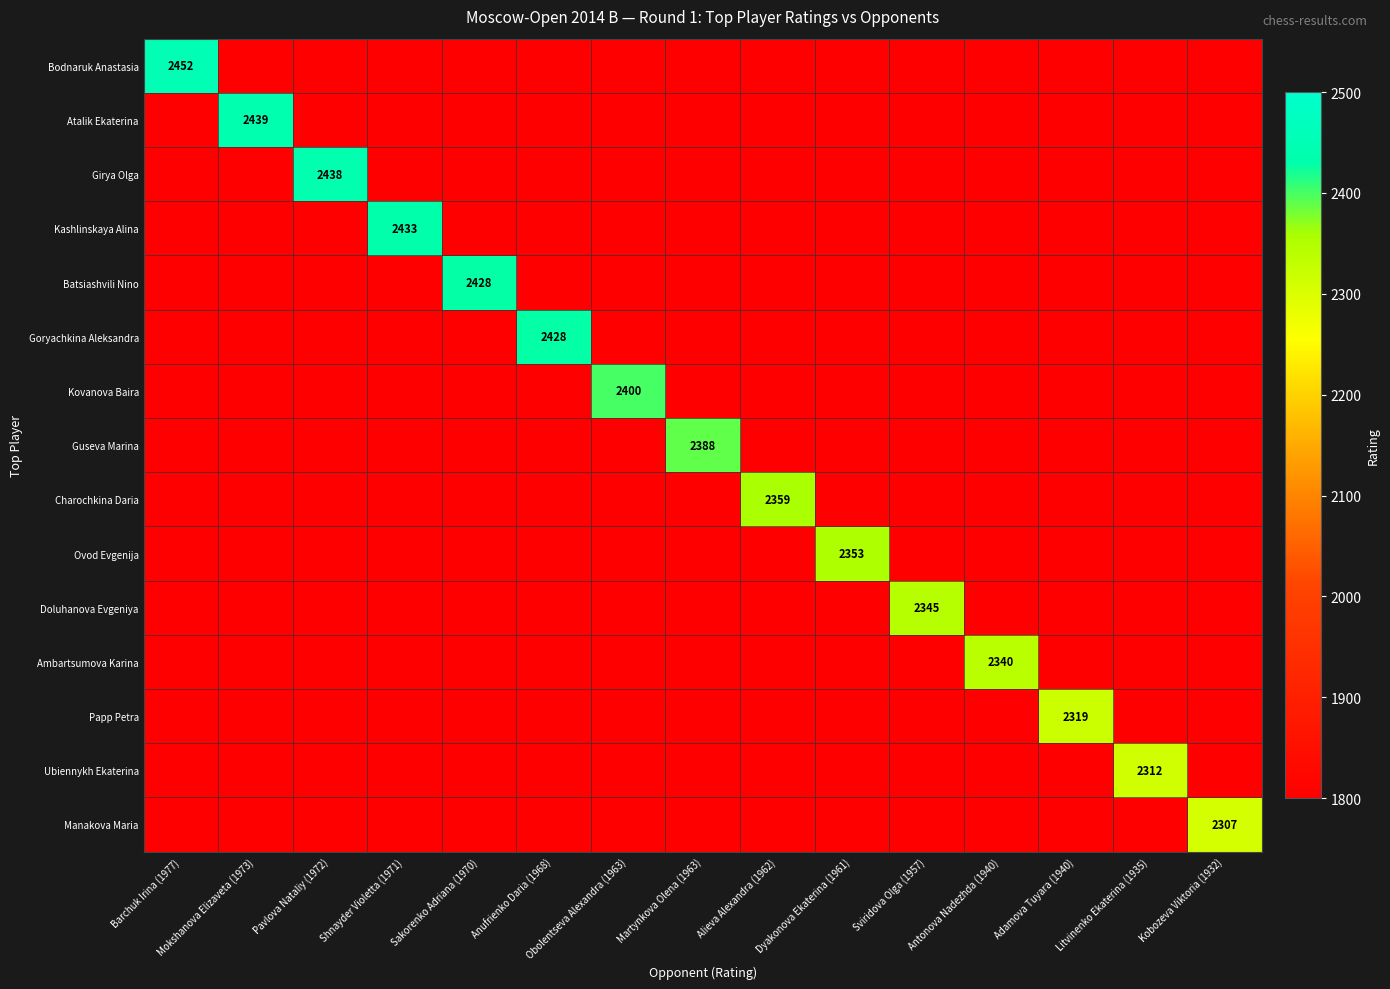

Is the value of Guseva Marina at Martynkova Olena (1963) greater than the value of Kovanova Baira at Obolentseva Alexandra (1963)?

No